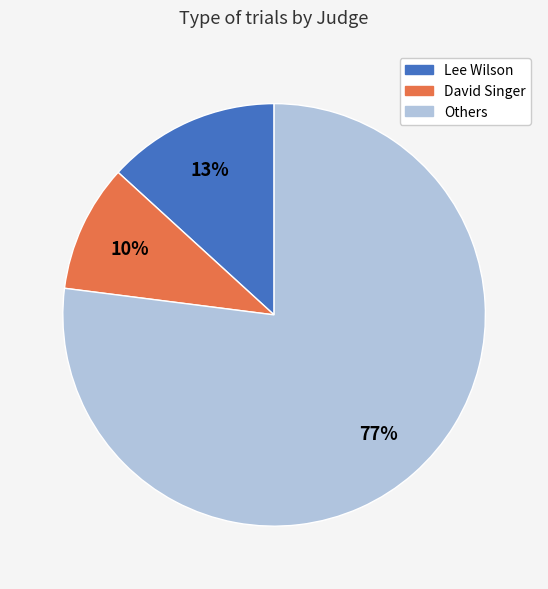

How many segments does this pie chart have?

3